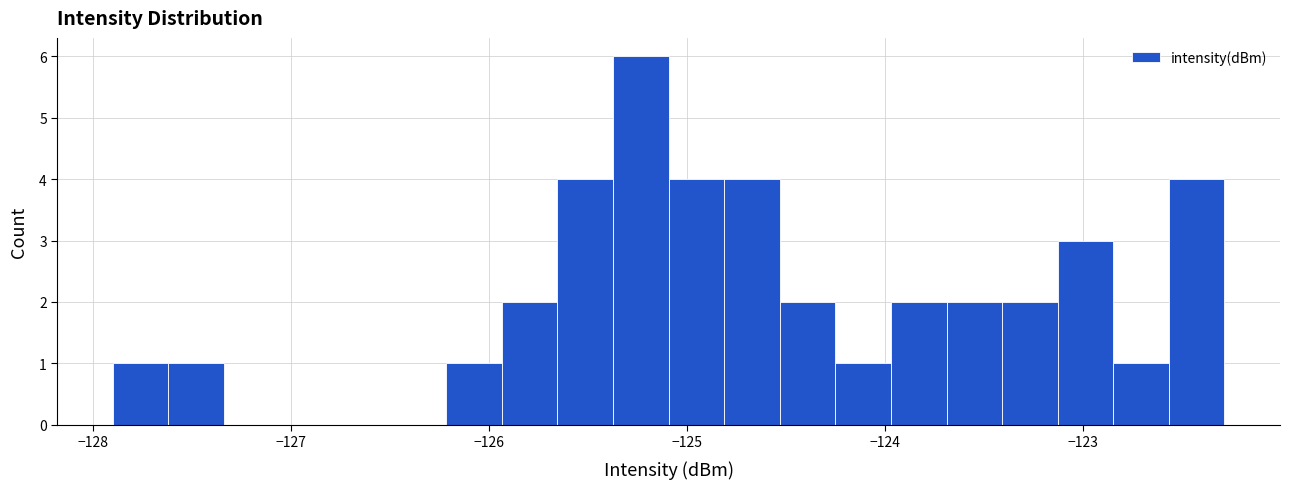

Read against the x-axis, roughly where is the centre of the tallest bar?

-125.2